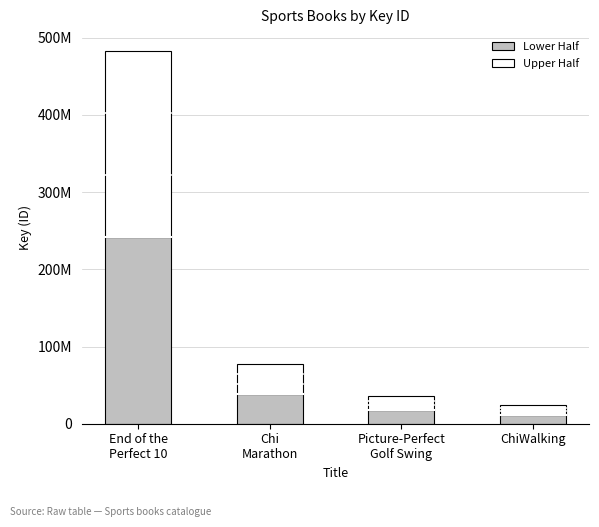

Are the bars grouped side by side (vs. stacked)?

No